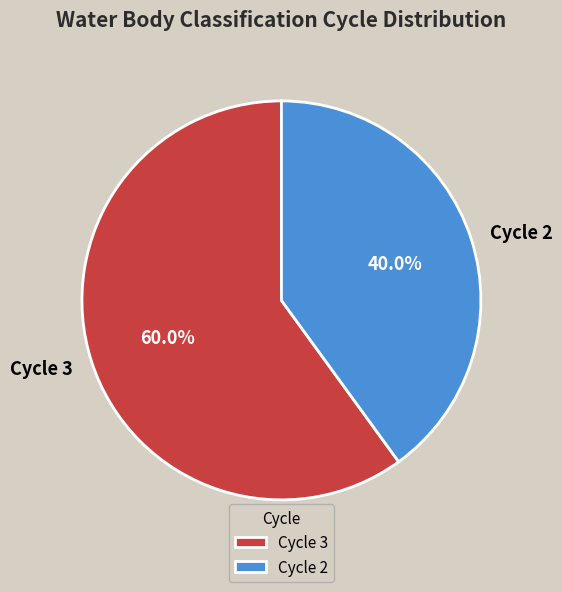

To the nearest percent, what percentage of the pie is Cycle 3?

60%